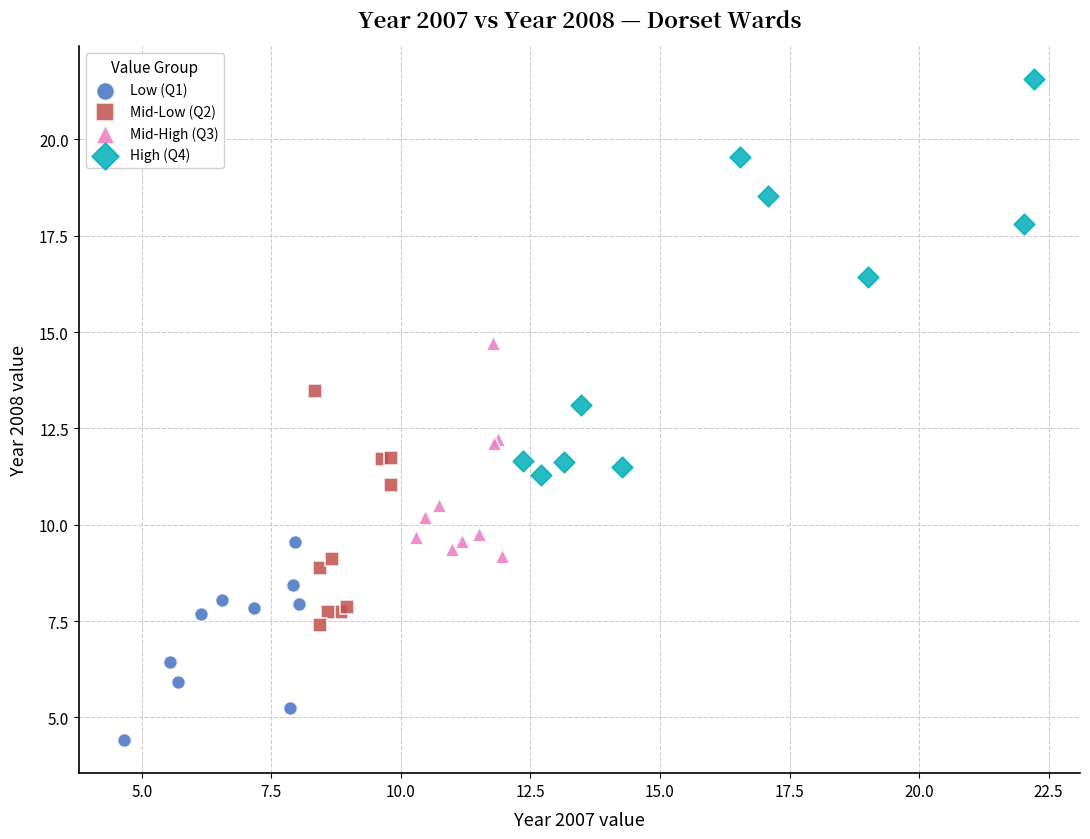

What are all the series names shown in the legend?

Low (Q1), Mid-Low (Q2), Mid-High (Q3), High (Q4)